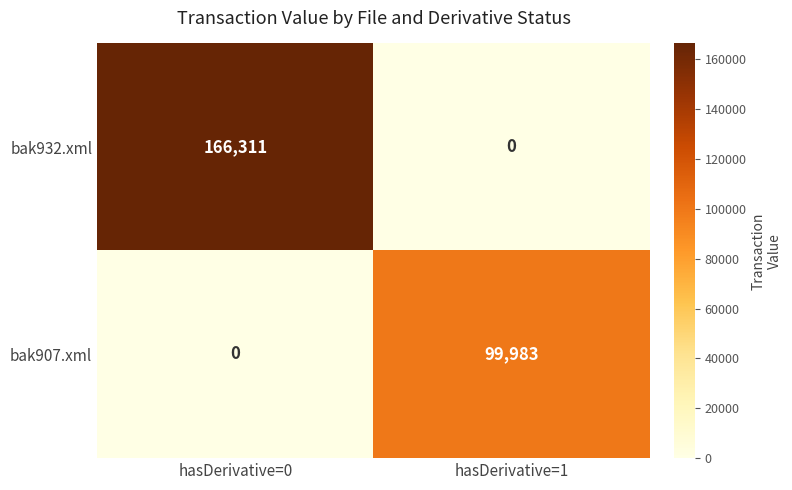

How many distinct data groups are displayed?

2